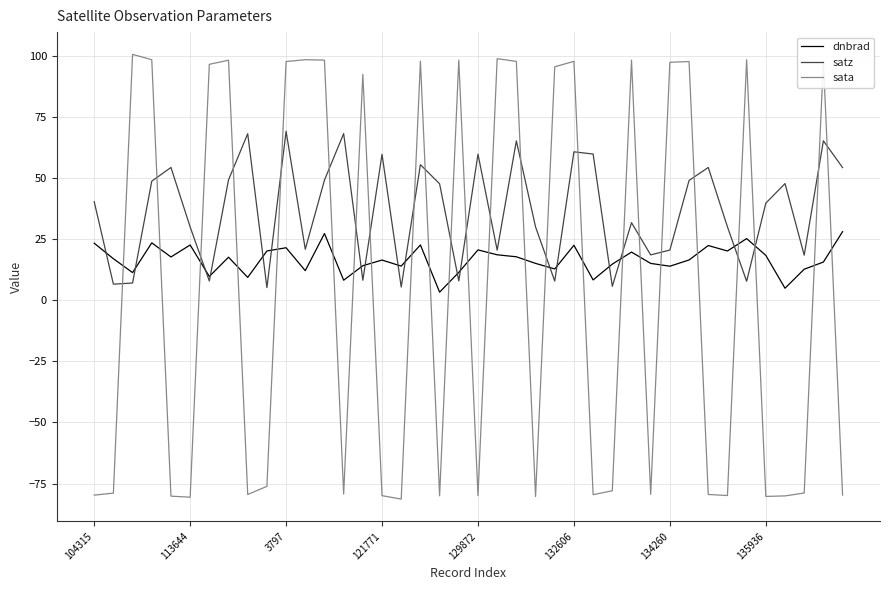

What is the minimum value shown in the chart?

-81.3